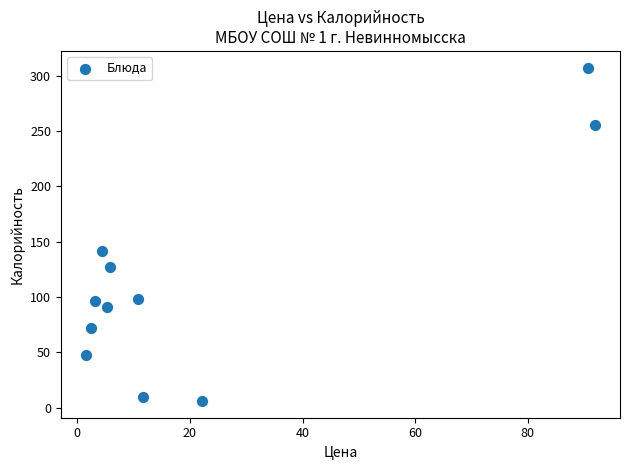

What Y value in the scatter plot is closest to 156?

141.9